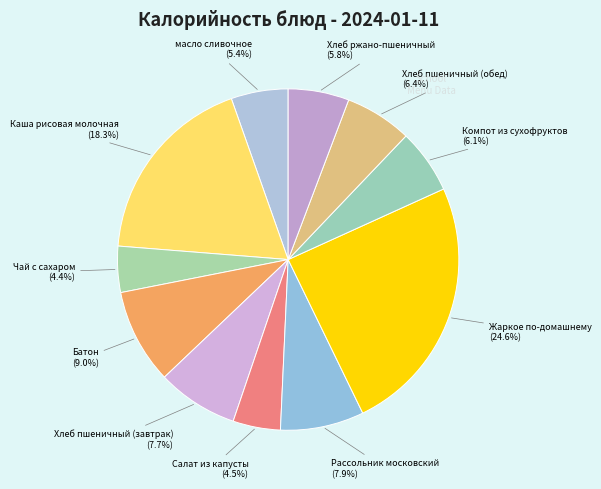

How many segments does this pie chart have?

11